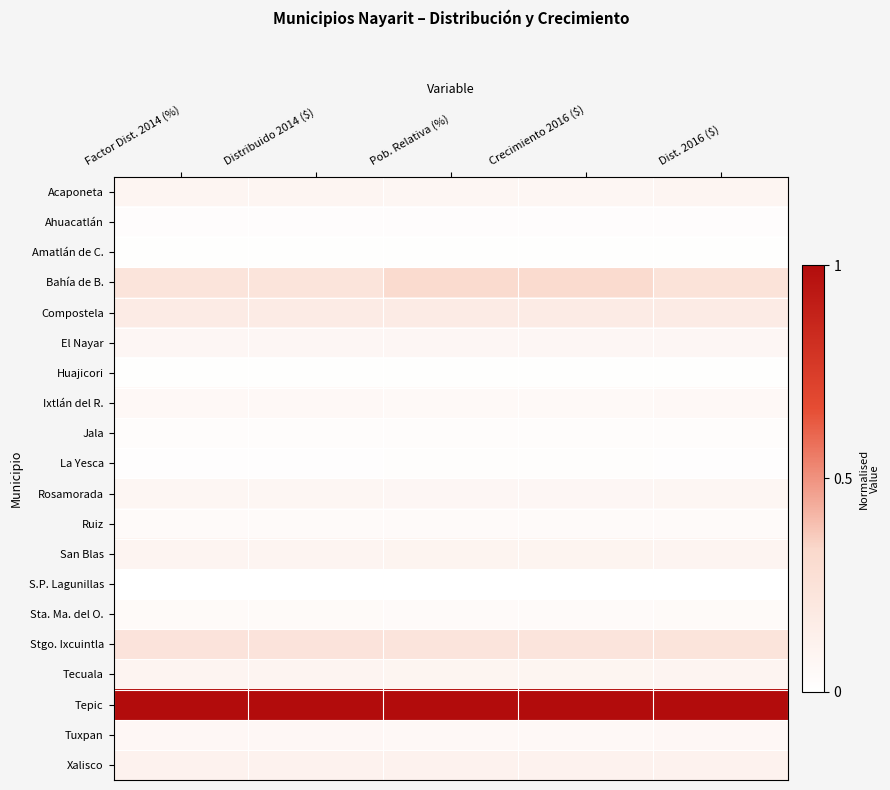

At which category does the chart reach its minimum across all series?

Factor Dist. 2014 (%)